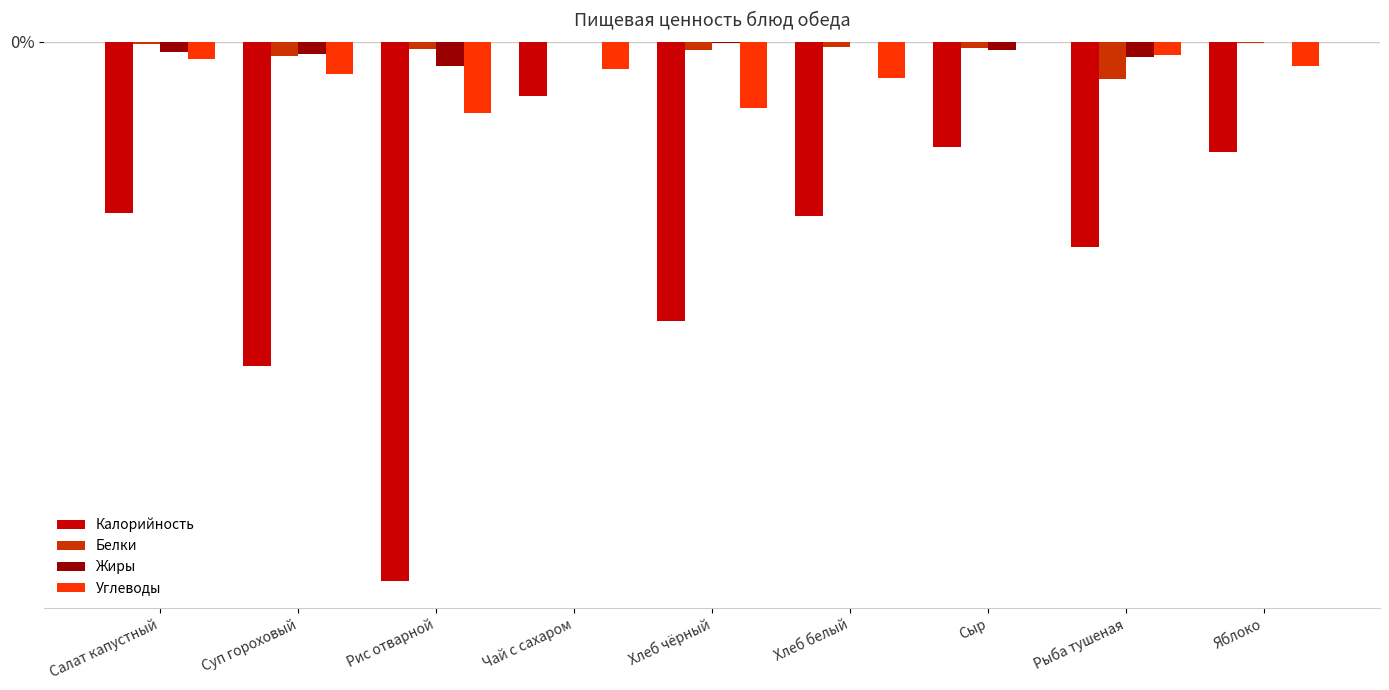

Rank the categories by Белки value from lowest to highest.

Рыба тушеная, Суп гороховый, Хлеб чёрный, Рис отварной, Сыр, Хлеб белый, Салат капустный, Яблоко, Чай с сахаром